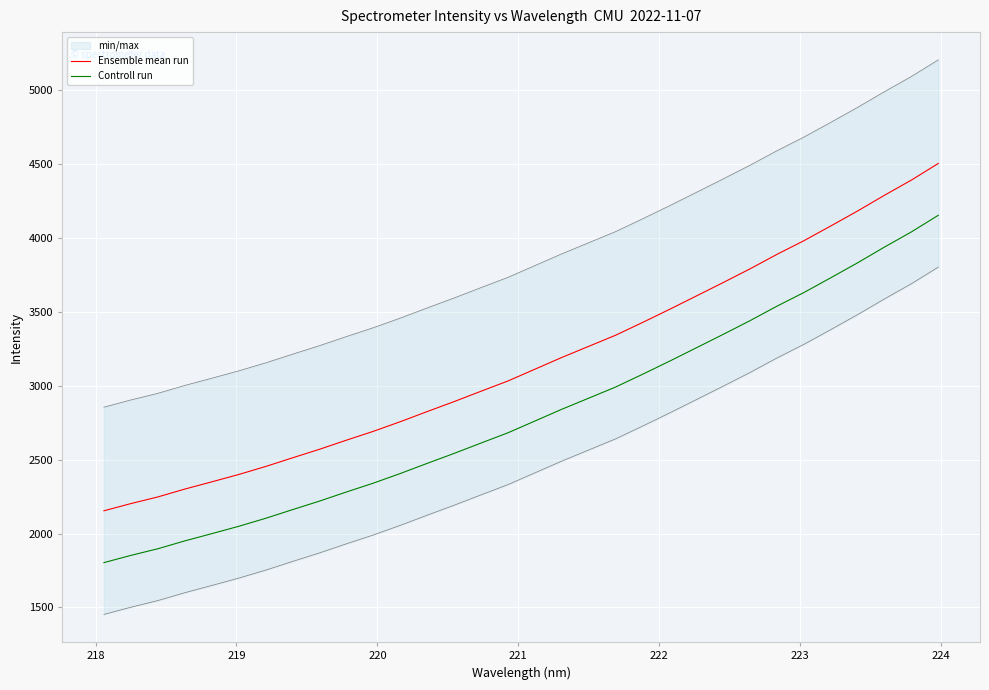

How many lines are shown in the chart?

2